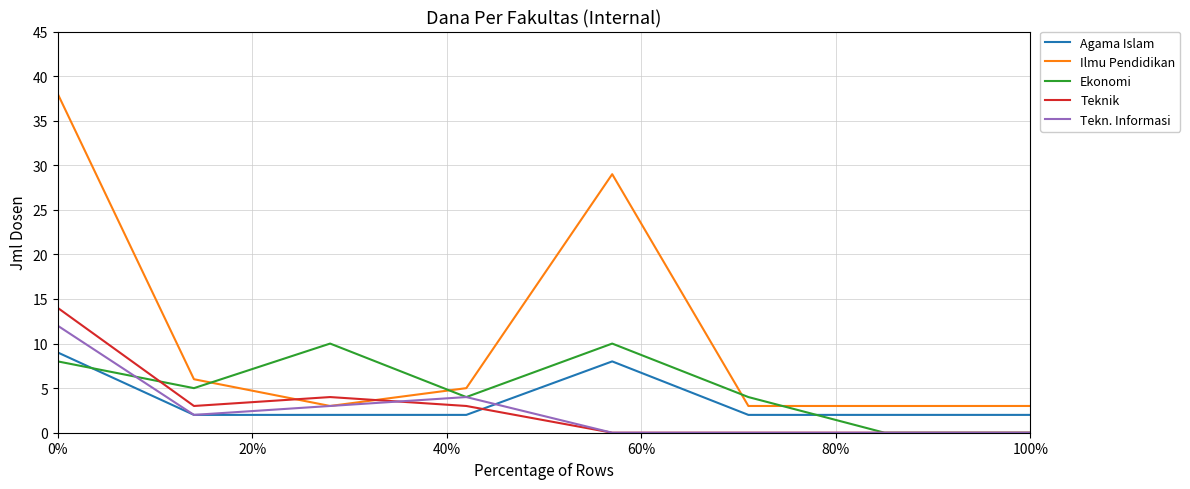

Which series has the largest total across all categories?

Ilmu Pendidikan